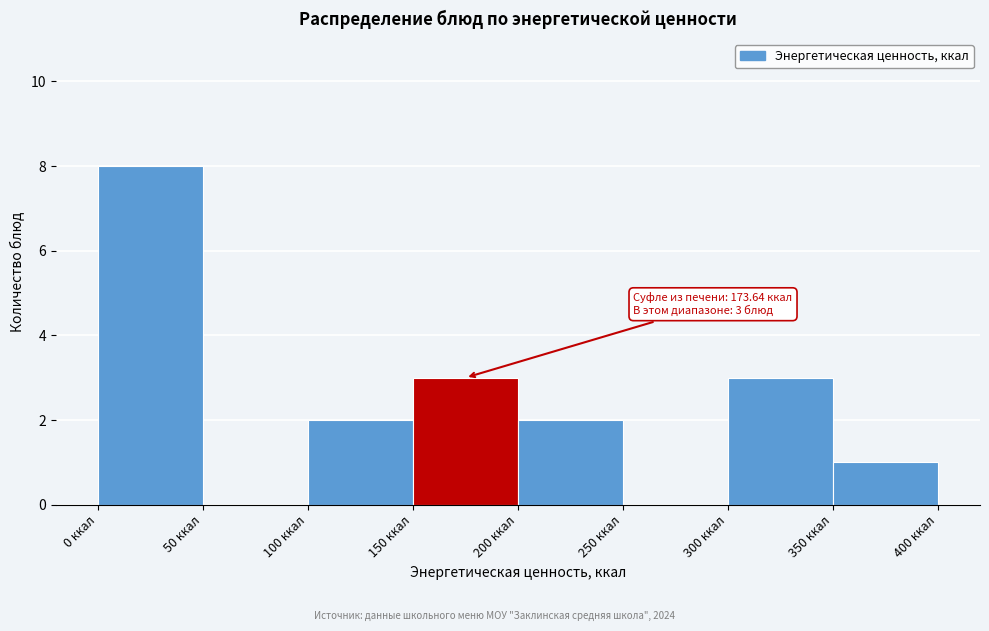

Which range on the x-axis has the tallest bar?

0 to 50